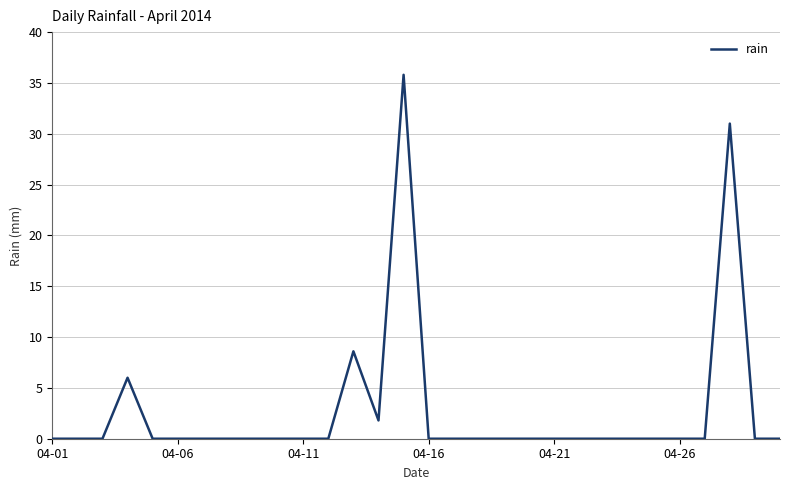

What is the maximum value shown in the chart?

35.8